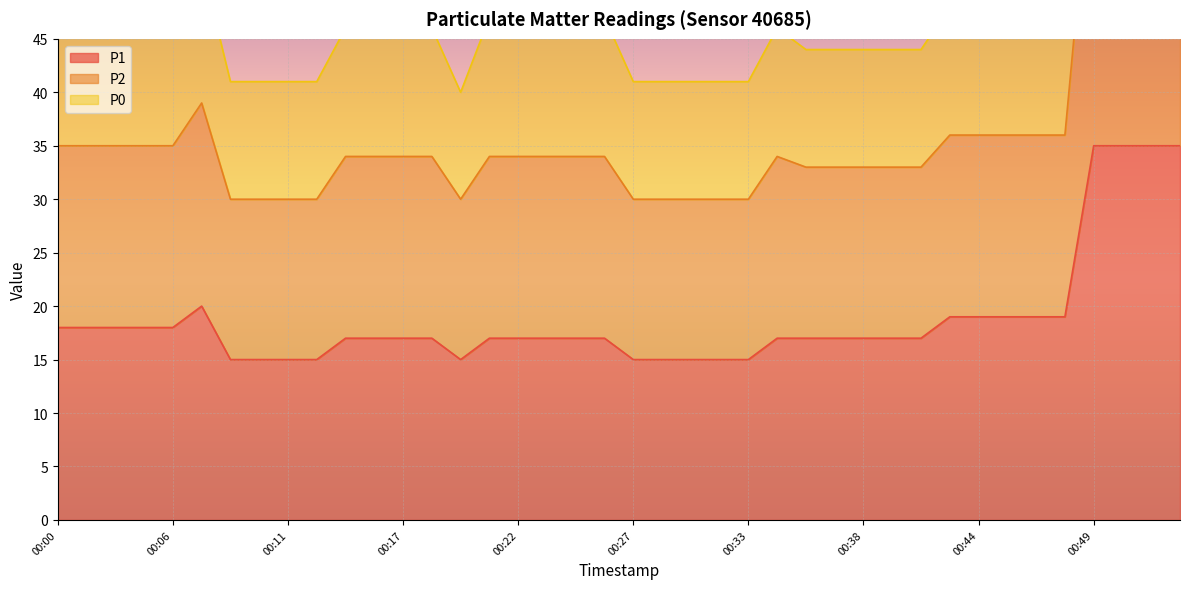

True or false: P1 has a value of 18 at 00:06.

True